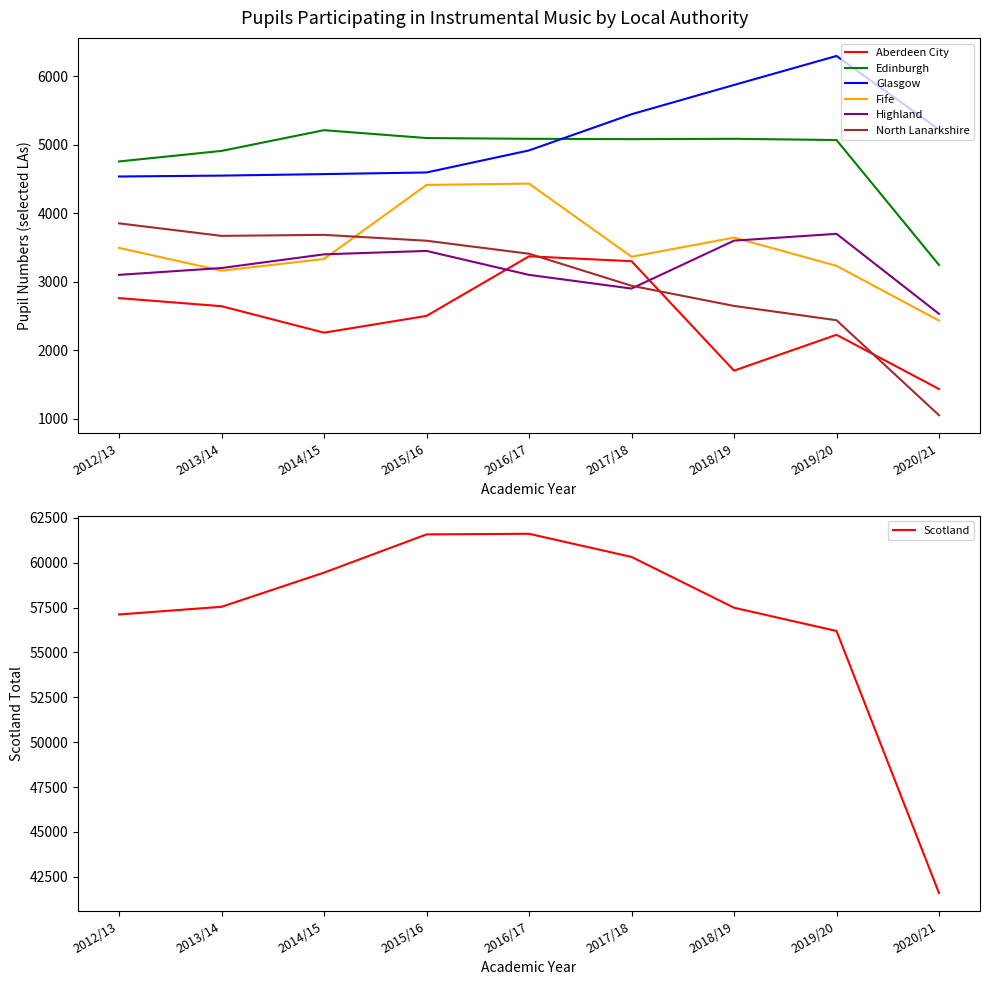

What is the value of the Fife point at the 2nd from the left?

3161